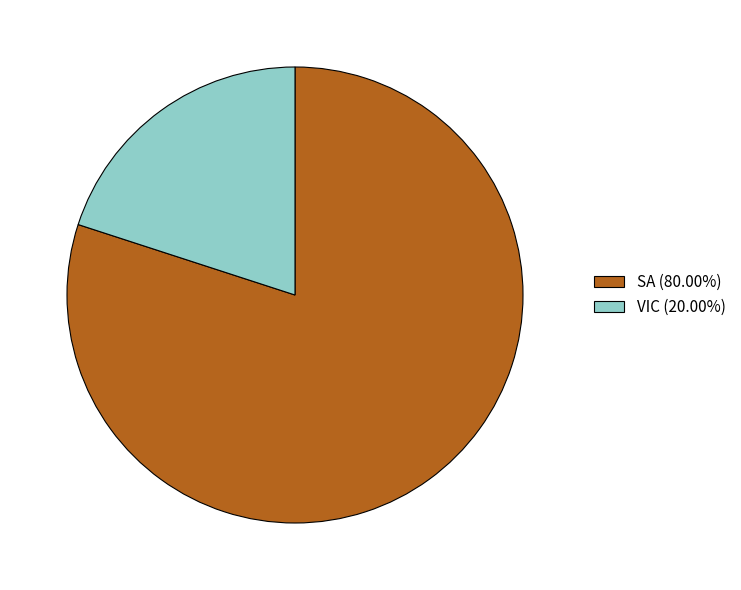

Is the sum of VIC (20.00%) and SA (80.00%) greater than half?

Yes